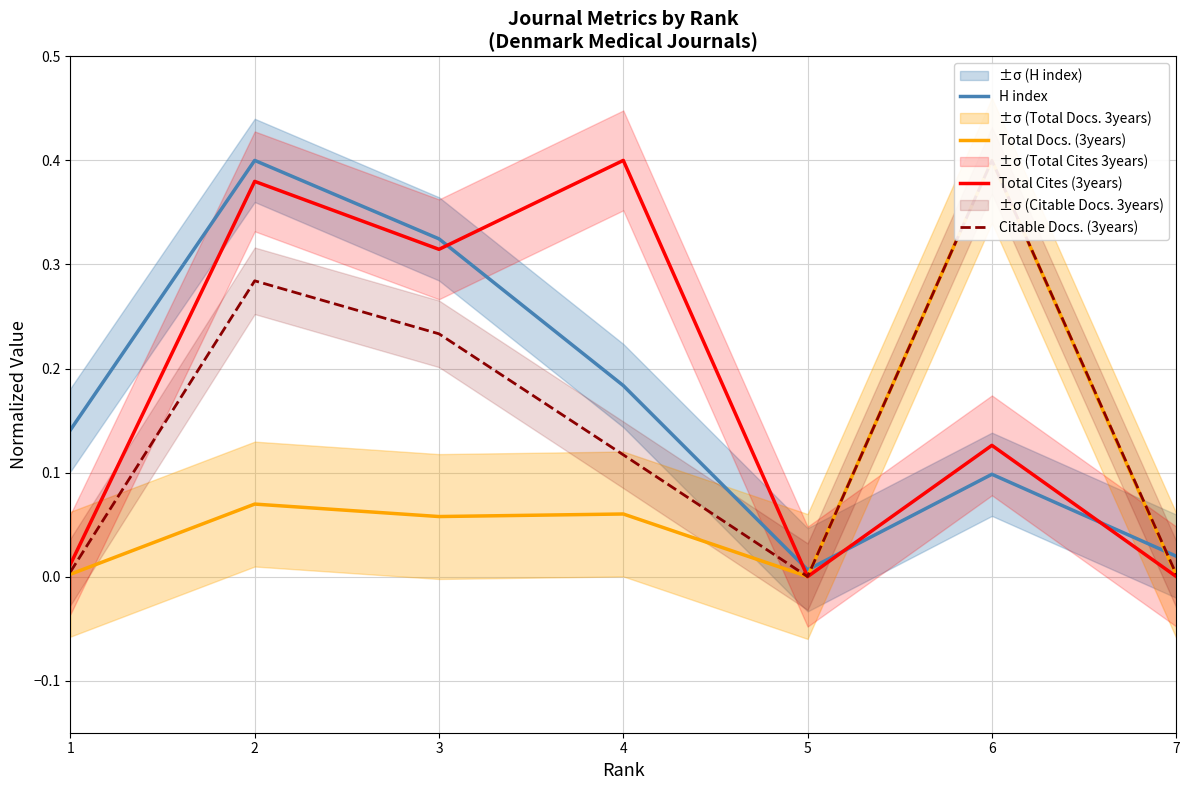

Reading right to left, transcribe all the data shown in this chart.

H index: 0.0	0.1	0.0	0.2	0.3	0.4	0.1
Total Docs. (3years): 0.0	0.4	0.0	0.1	0.1	0.1	0.0
Total Cites (3years): 0.0	0.1	0.0	0.4	0.3	0.4	0.0
Citable Docs. (3years): 0.0	0.4	0.0	0.1	0.2	0.3	0.0